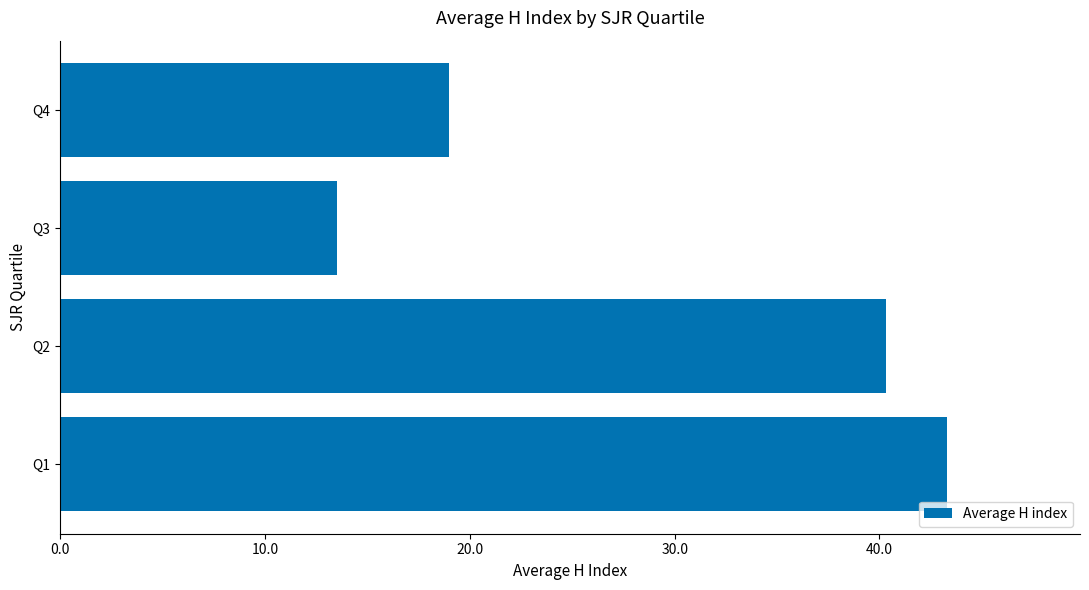

At which label is the value closest to 28?

Q4